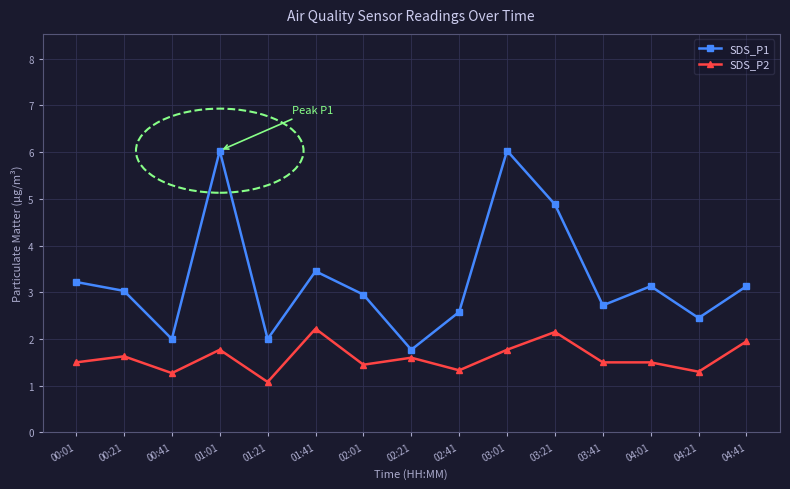

True or false: SDS_P1 and SDS_P2 cross at least once.

False